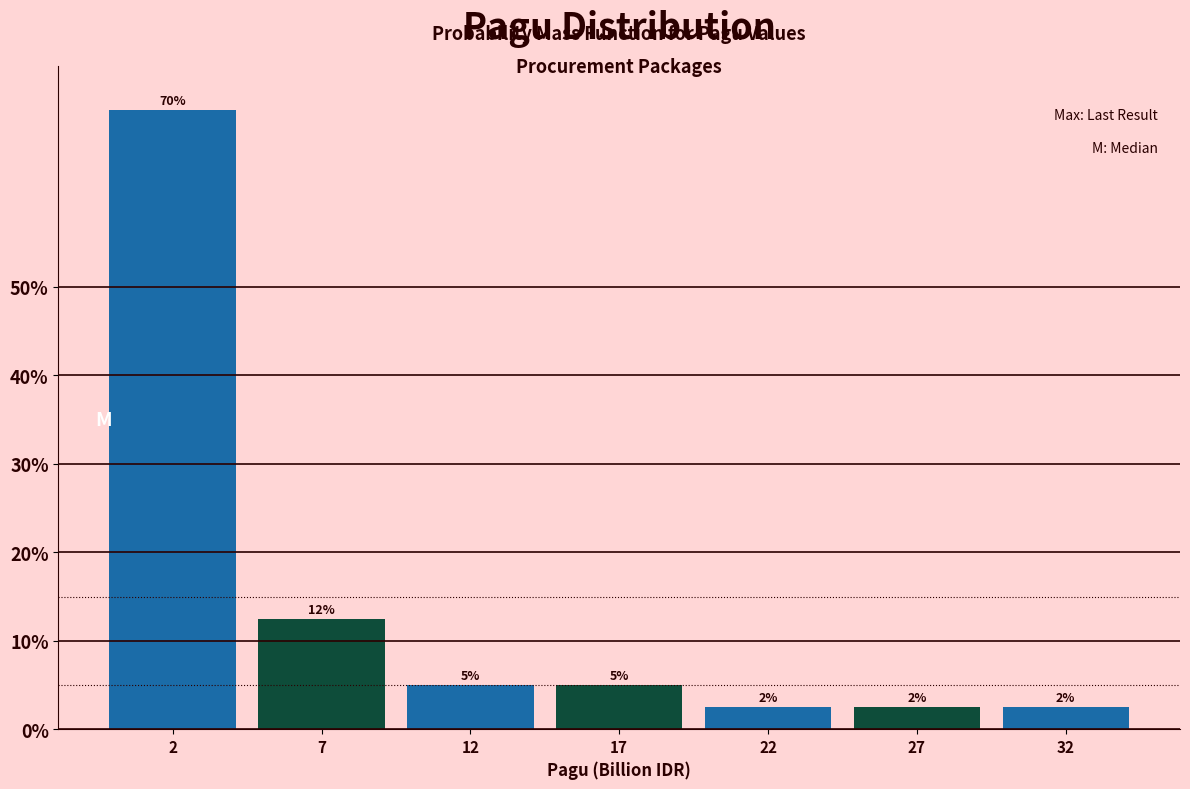

Are the bars horizontal?

No